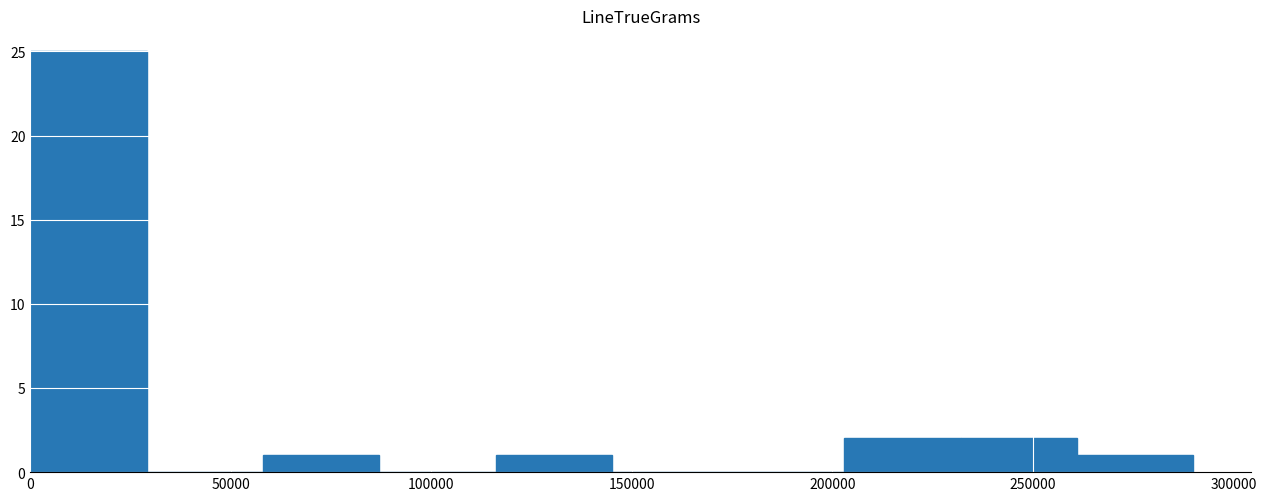

Reading left to right, list every bar in this chart as the range it spans on the x-axis followed by its height. Neither the bar edges nor the heights are printed on the chart, so give them approximately, as read against the axes.

0 to 29000: 25
29000 to 58000: 0
58000 to 87000: 1
87000 to 116000: 0
116000 to 145000: 1
145000 to 174000: 0
174000 to 203000: 0
203000 to 232000: 2
232000 to 261000: 2
261000 to 290000: 1